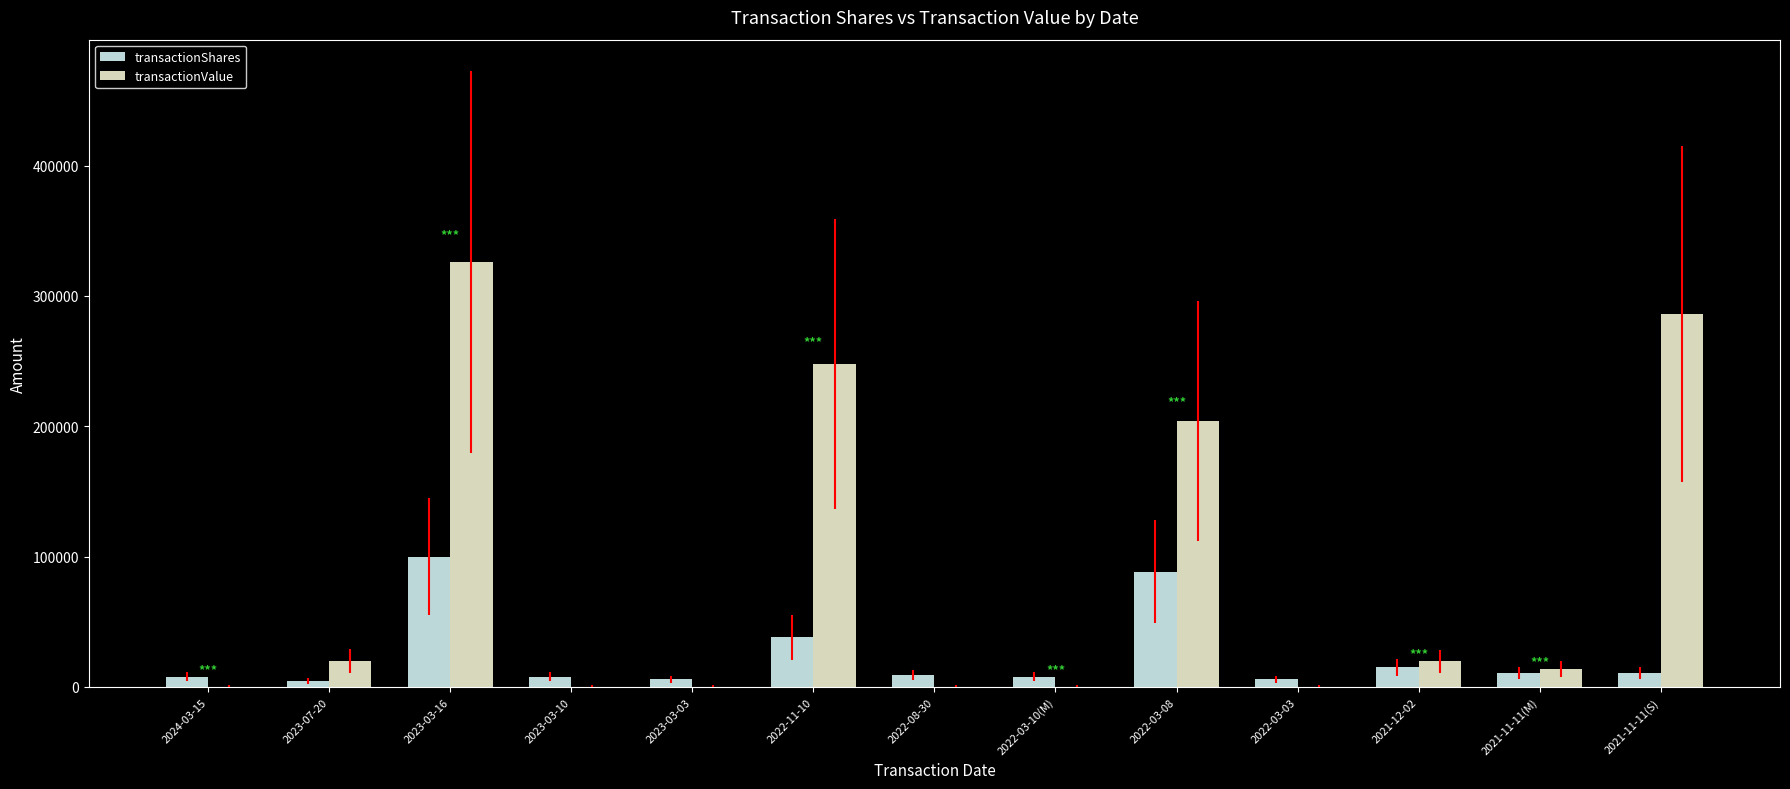

The value of transactionValue at 2023-03-16 is 326100. True or false?

True